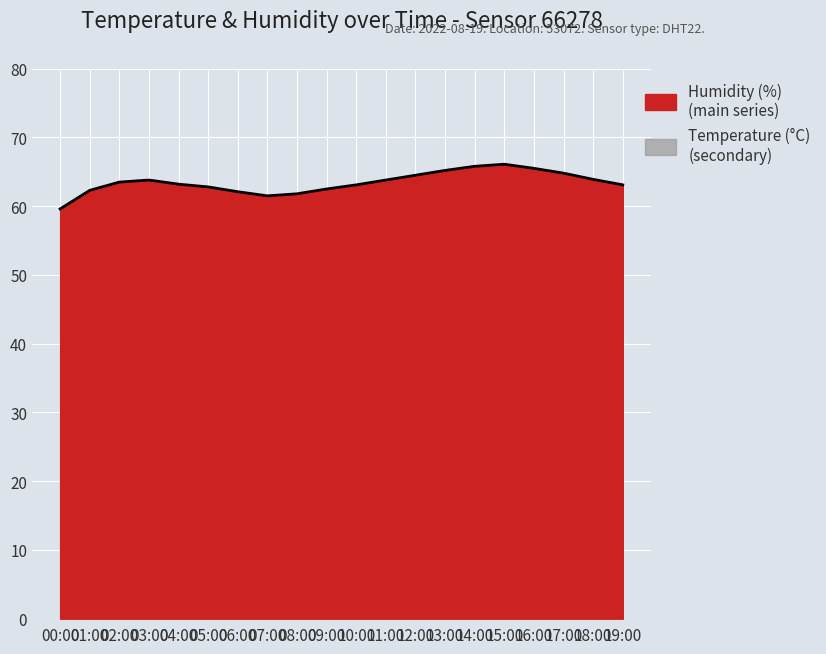

List the labels in order of value, smallest first.

00:00, 07:00, 08:00, 06:00, 01:00, 09:00, 05:00, 10:00, 19:00, 04:00, 02:00, 03:00, 11:00, 18:00, 12:00, 17:00, 13:00, 16:00, 14:00, 15:00